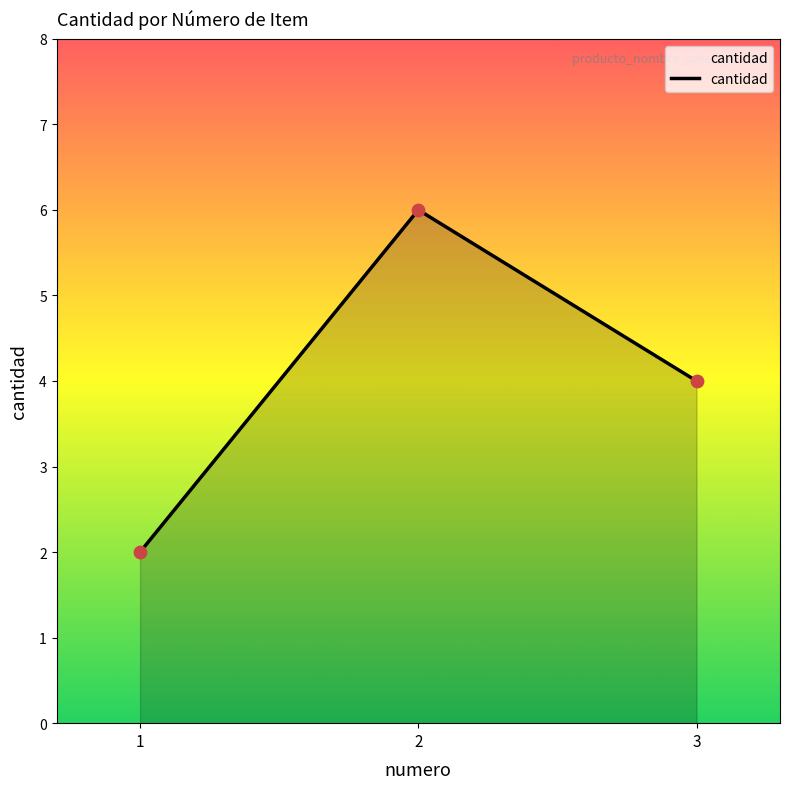

Between 1 and 3, which is larger?

3